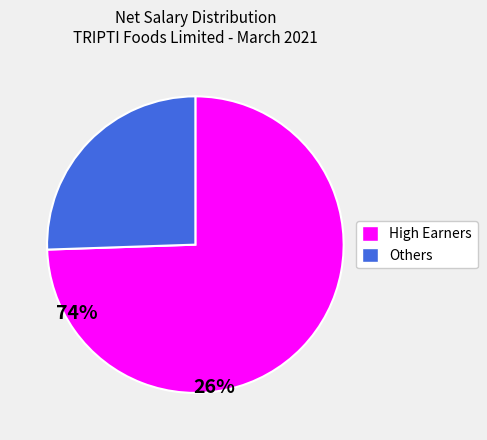

Does any single category account for the majority?

Yes